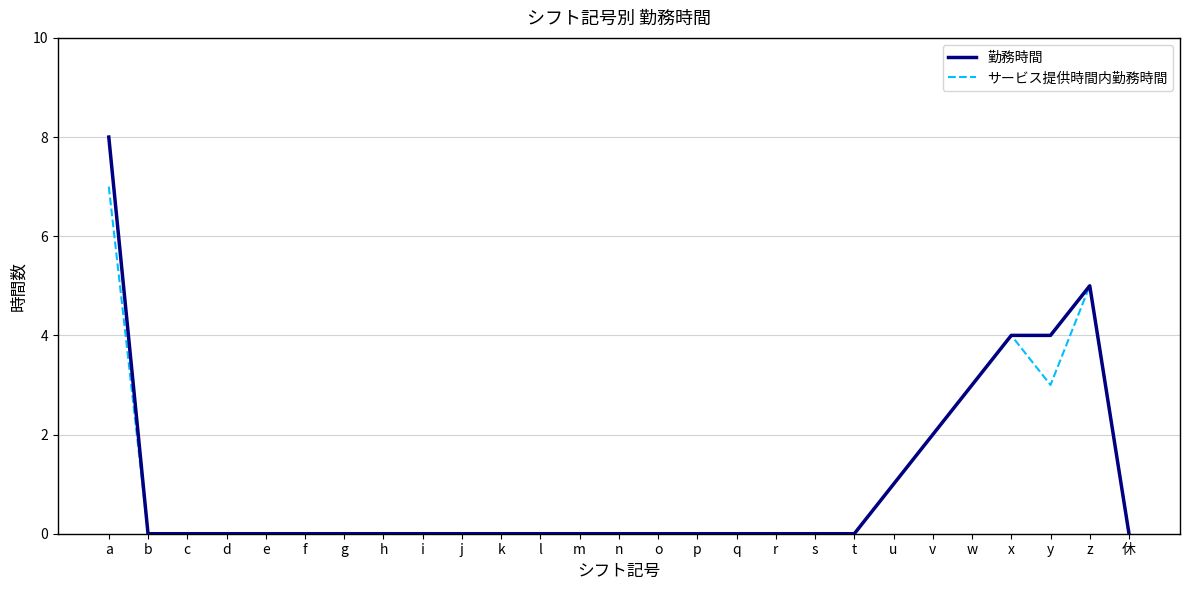

At which category is the sum across all series the highest?

a